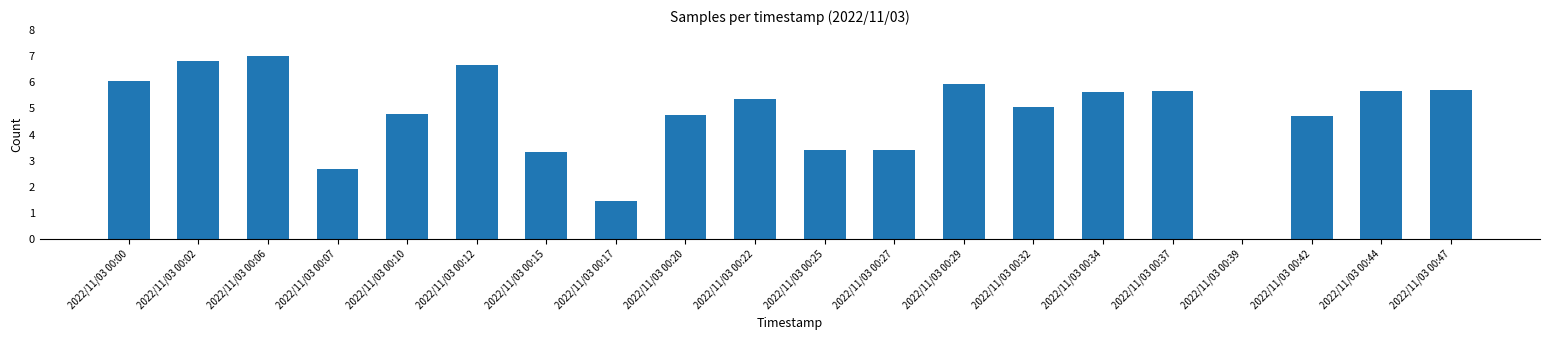

The value at 2022/11/03 00:00 is 6.1. True or false?

True